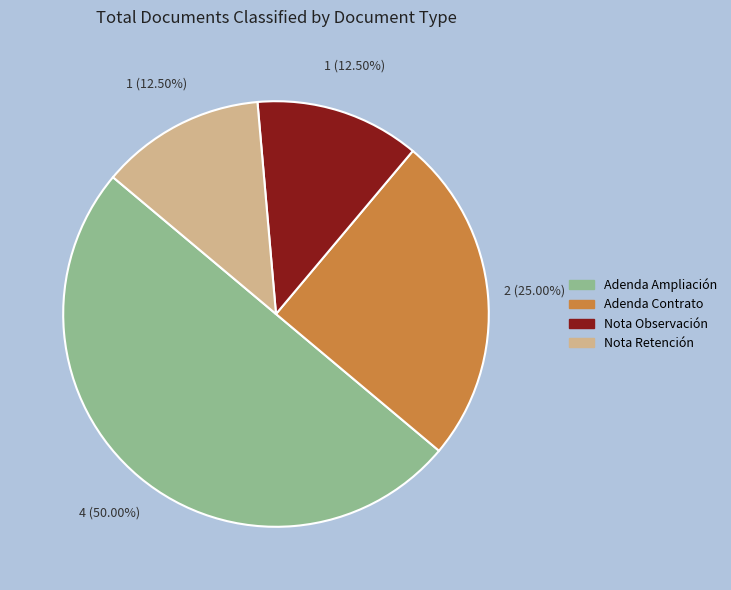

Count the number of slices in the pie.

4